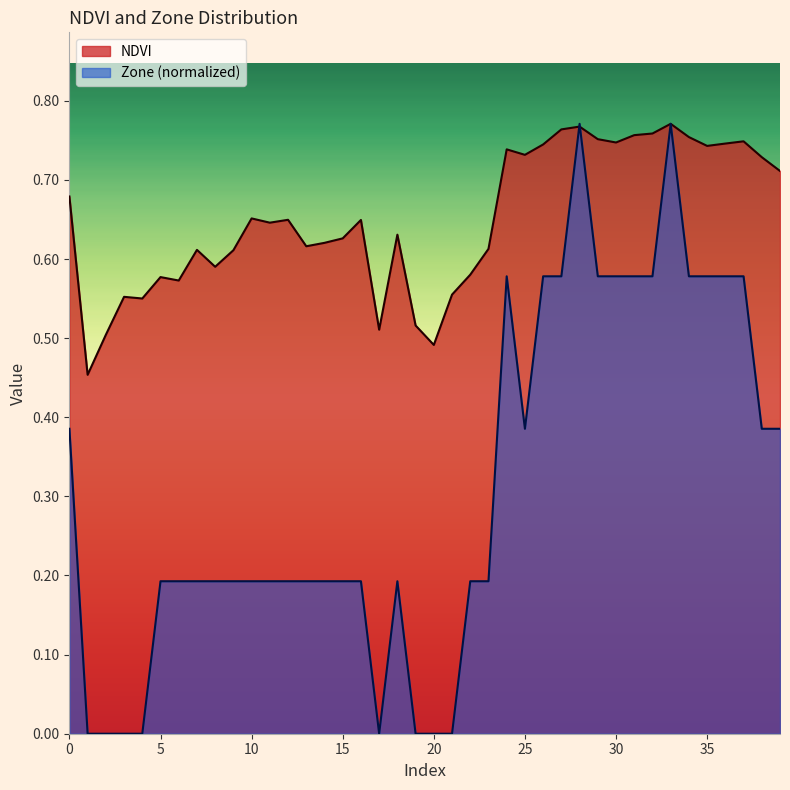

At which category does Zone reach its first local valley?

17